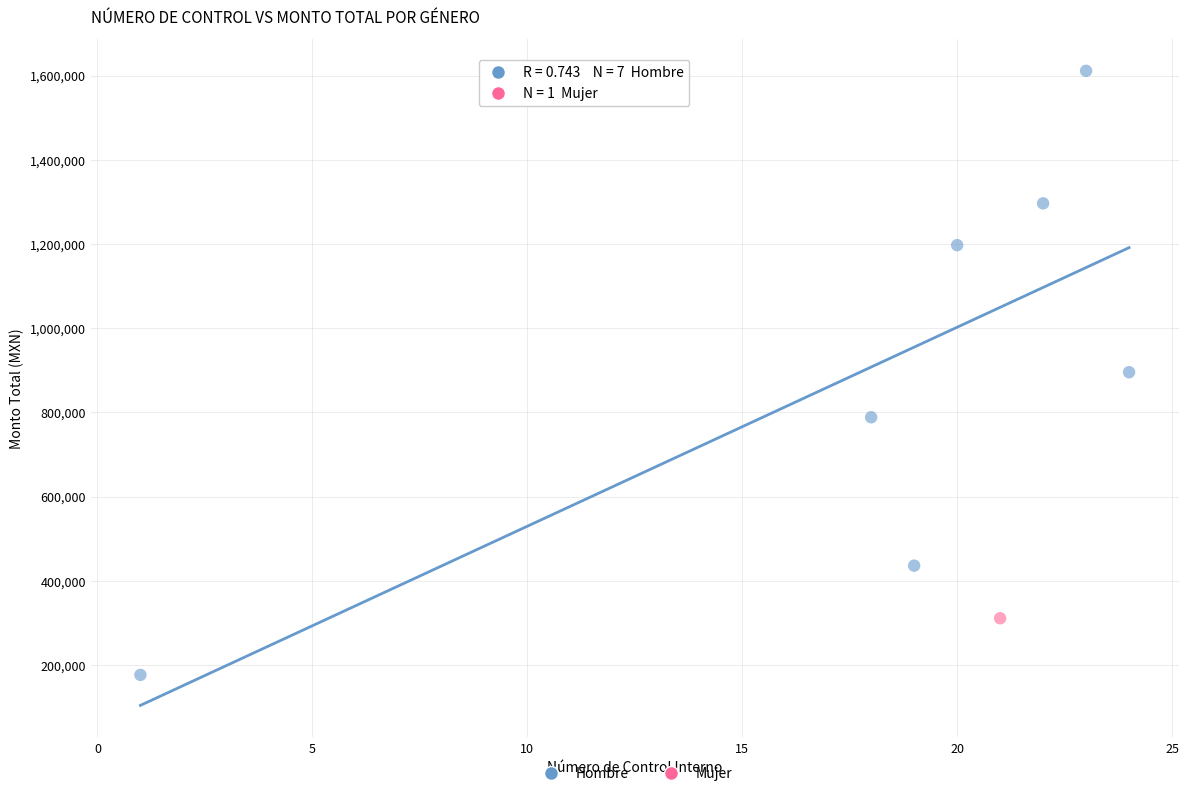

What are all the series names shown in the legend?

Hombre, Mujer